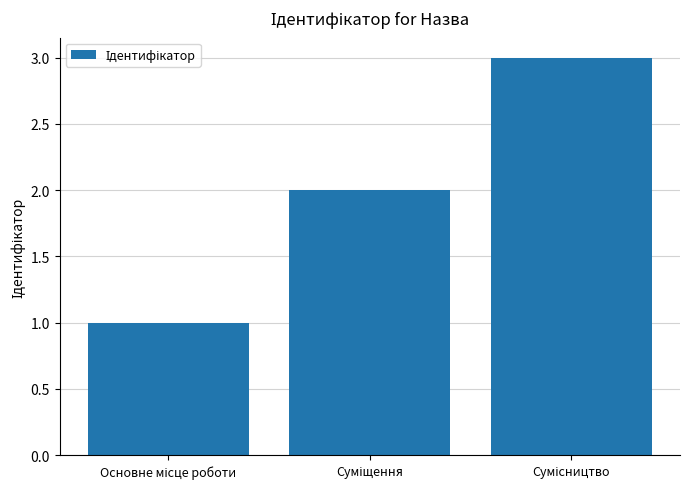

Does the chart contain stacked bars?

No